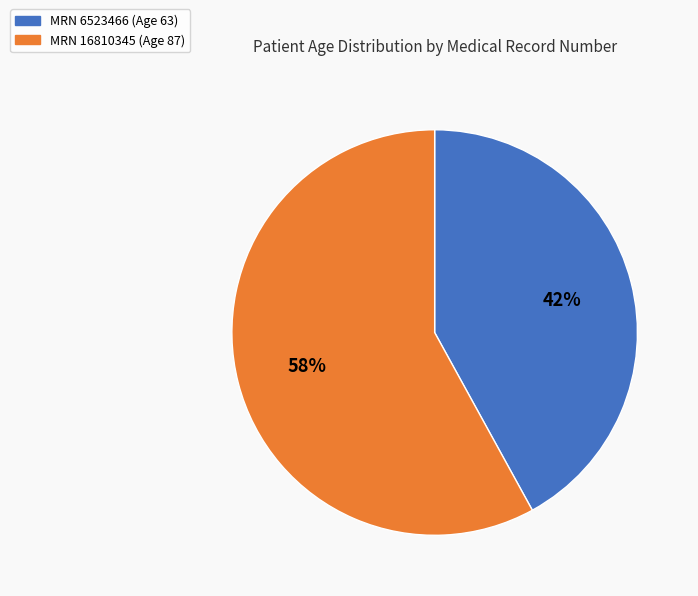

To the nearest percent, what is the difference between the largest and smallest slice percentages?

16%